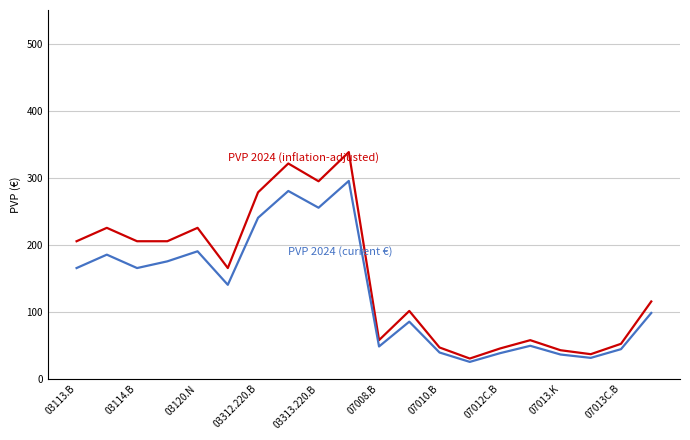

What is the smallest value displayed?

25.0